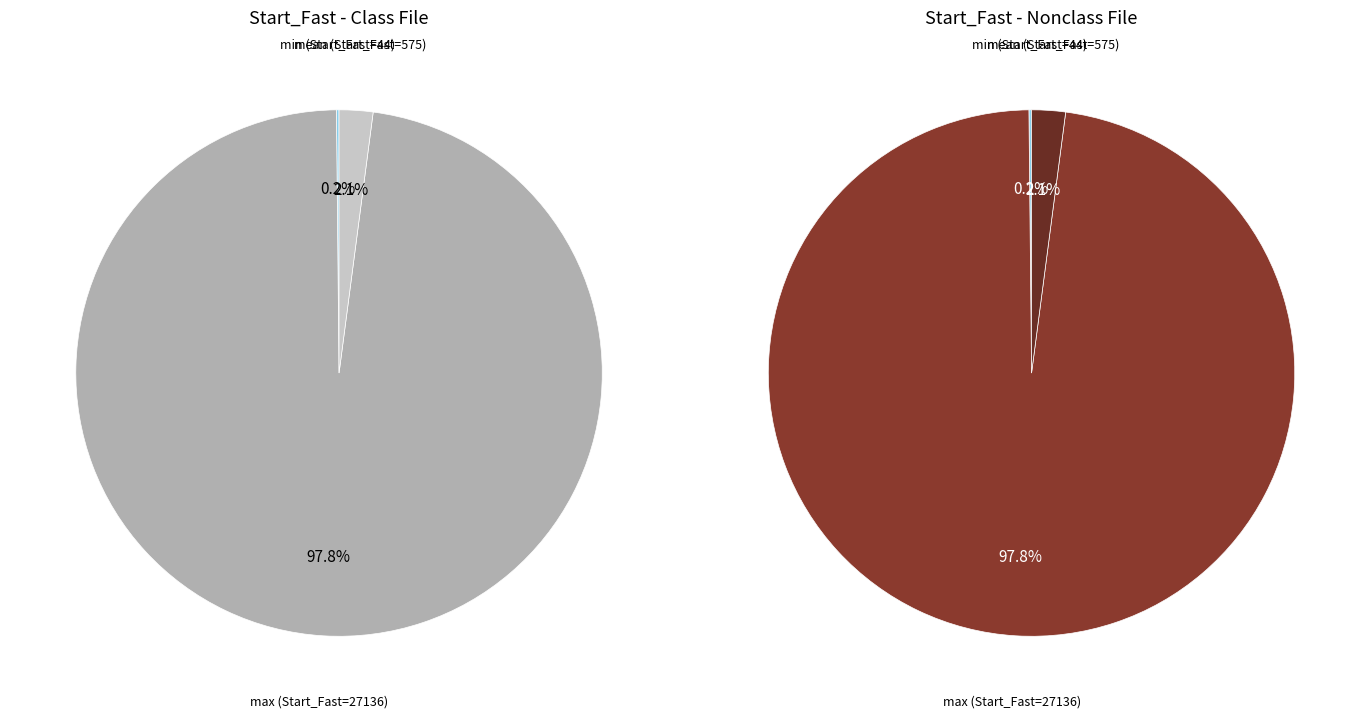

What is the total percentage of max (Start_Fast=27136) and mean (Start_Fast=575)?

99.8%